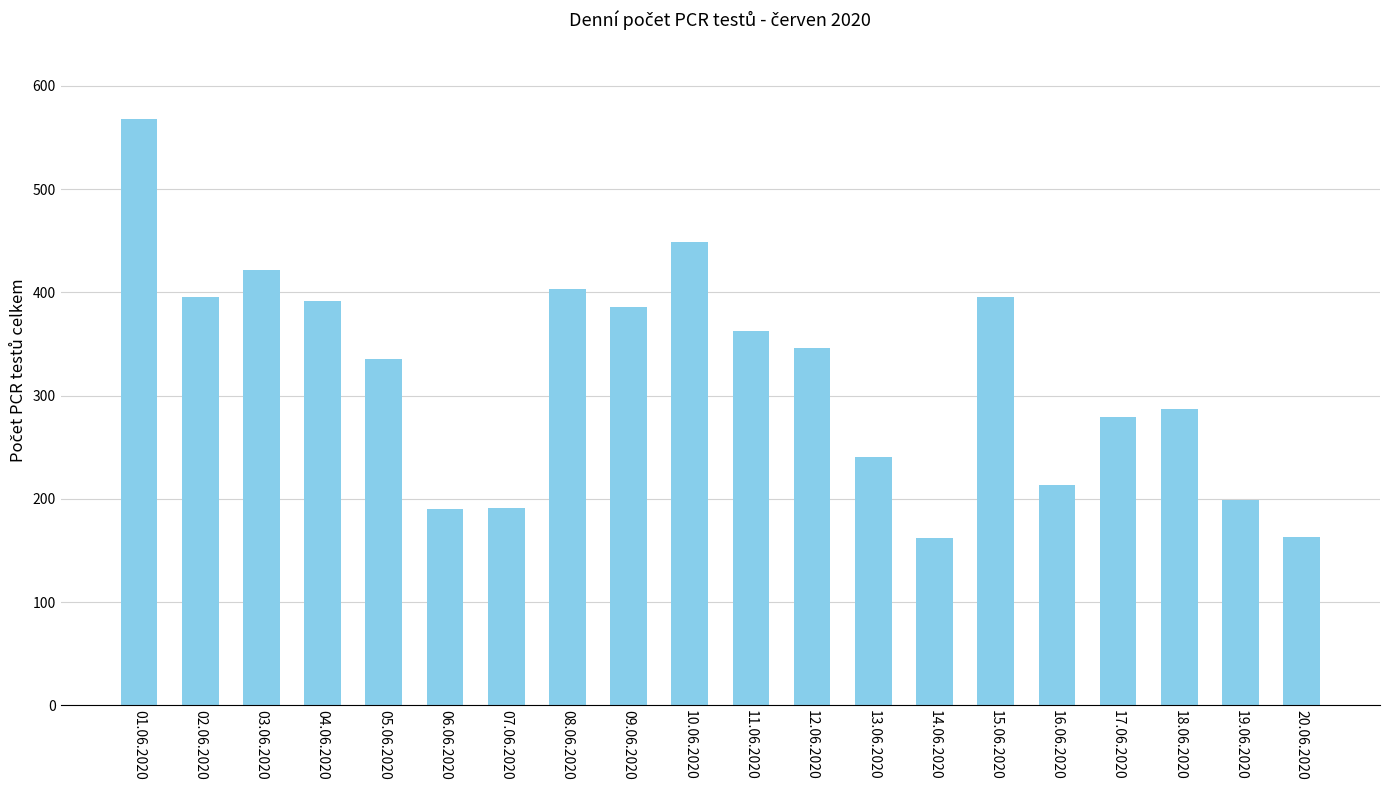

Are the bars horizontal?

No